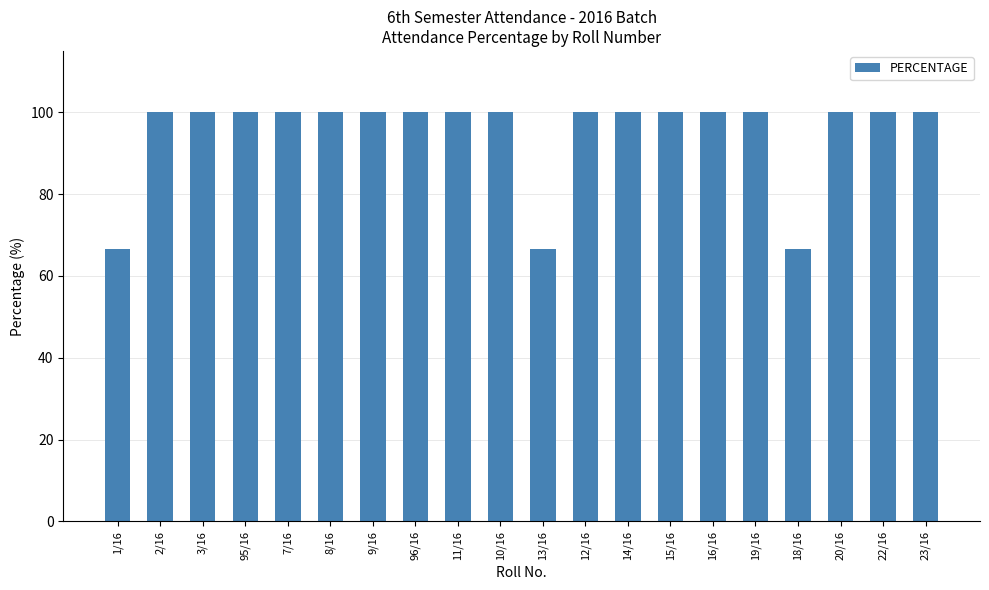

What is the difference between the maximum and second lowest values?

33.3